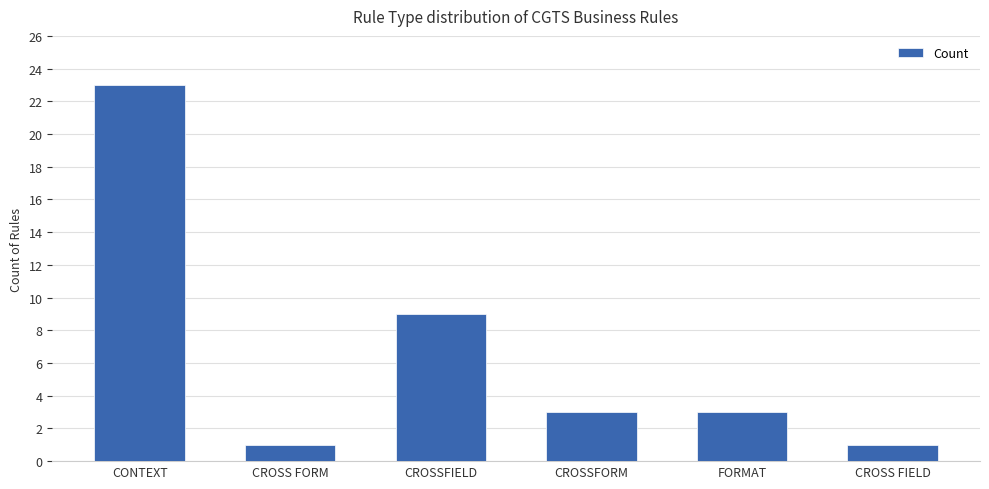

What is the change in value from CROSS FORM to FORMAT?

+2